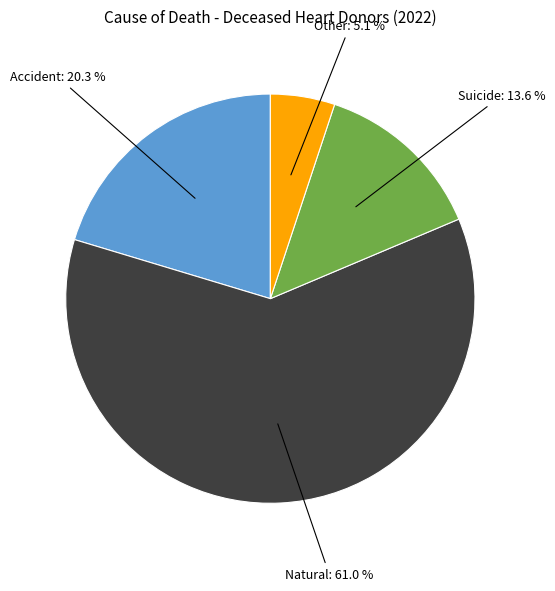

Between Natural and Suicide, which is larger?

Natural